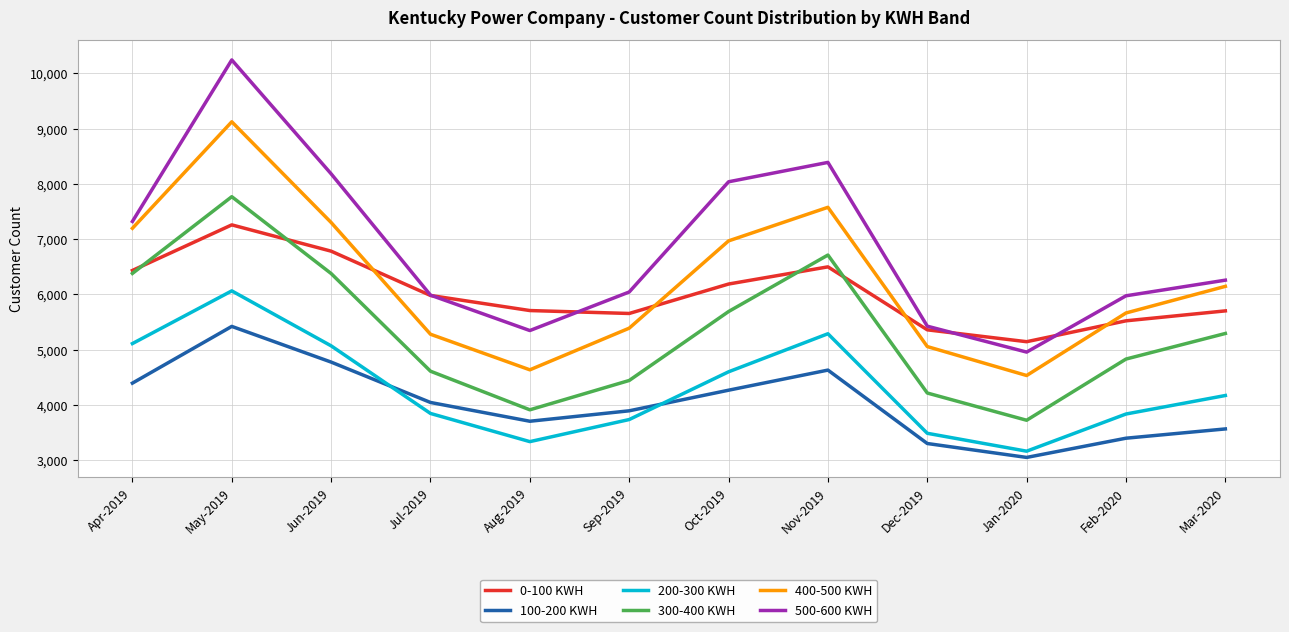

What value does the 400-500 KWH series have at Oct-2019, to the nearest 100?

7000